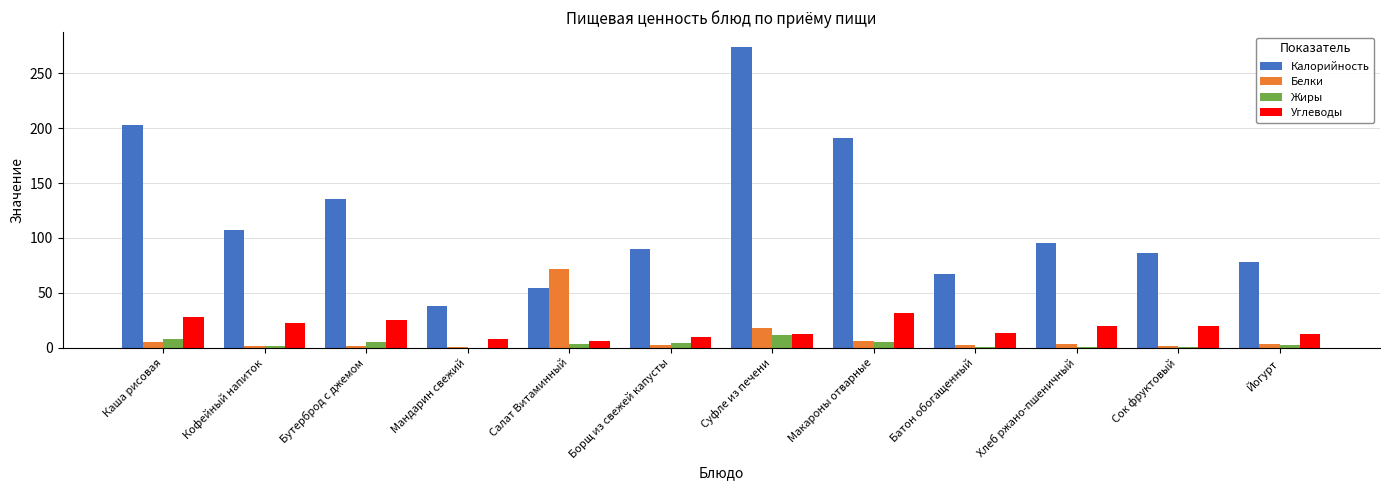

Which series has the largest total across all categories?

Калорийность